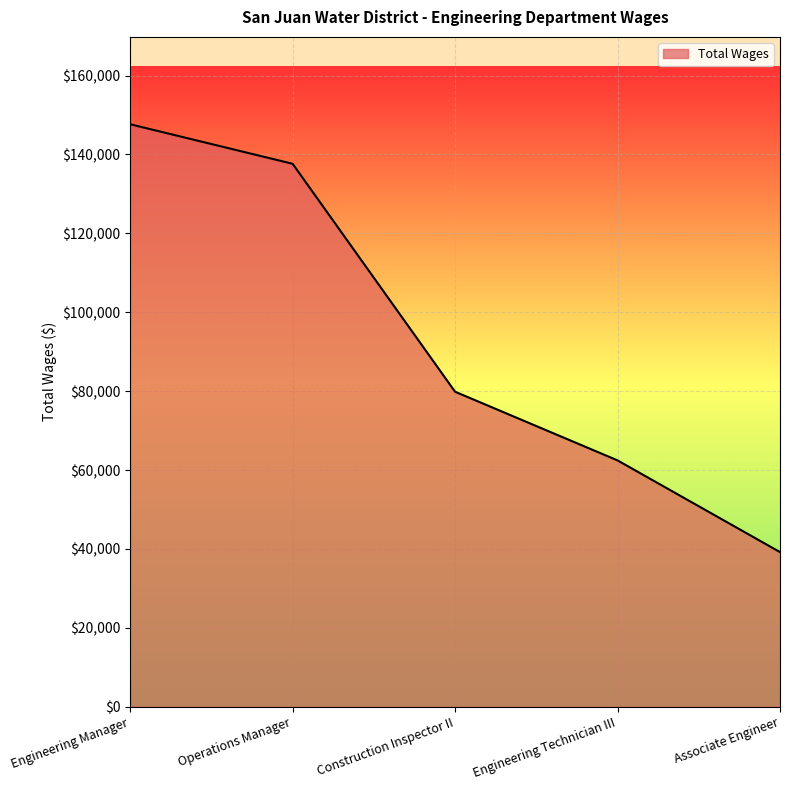

True or false: the data shows 220480 at Engineering Manager.

False